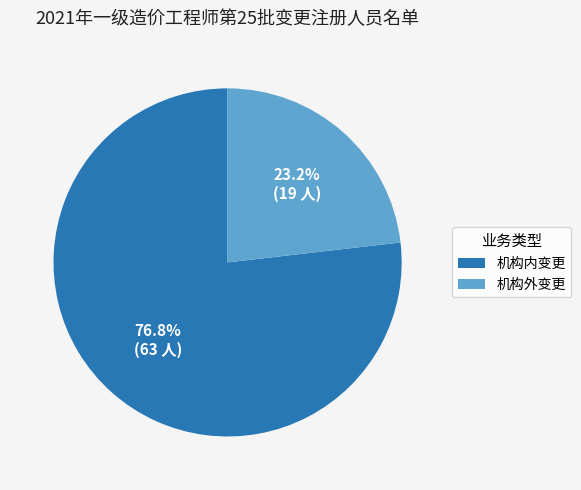

What percentage is the 机构内变更 slice, to the nearest percent?

77%